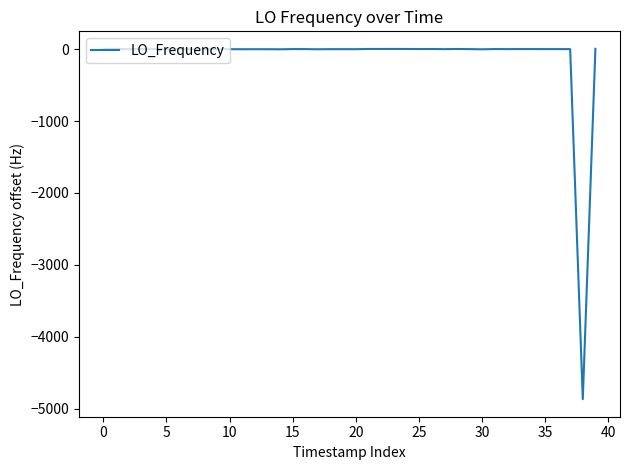

What is the minimum value shown in the chart?

-4865.9